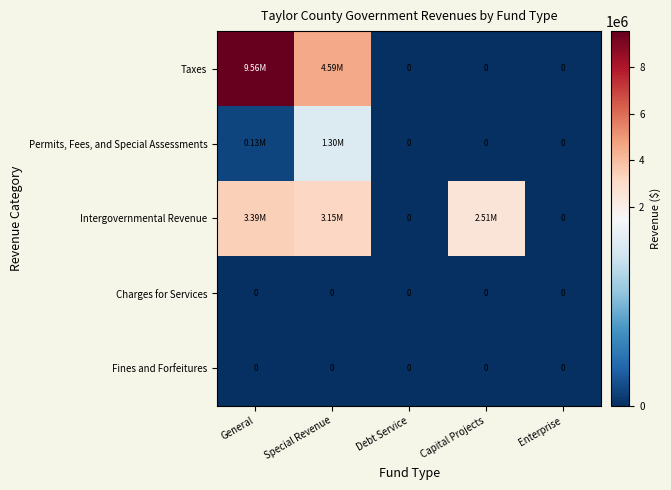

Which series has the widest spread of values?

Taxes